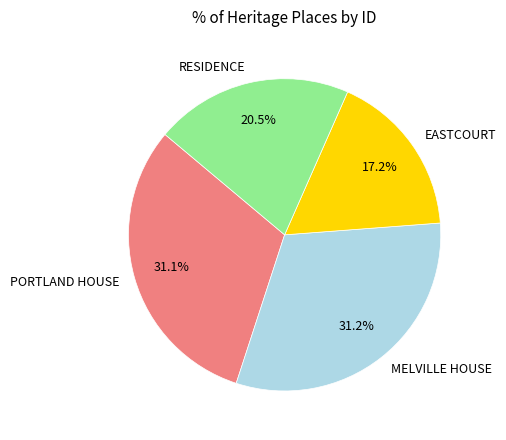

How many slices are in this pie chart?

4